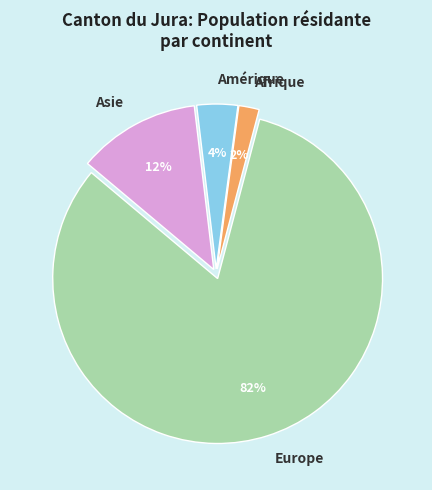

Between Afrique and Europe, which is larger?

Europe